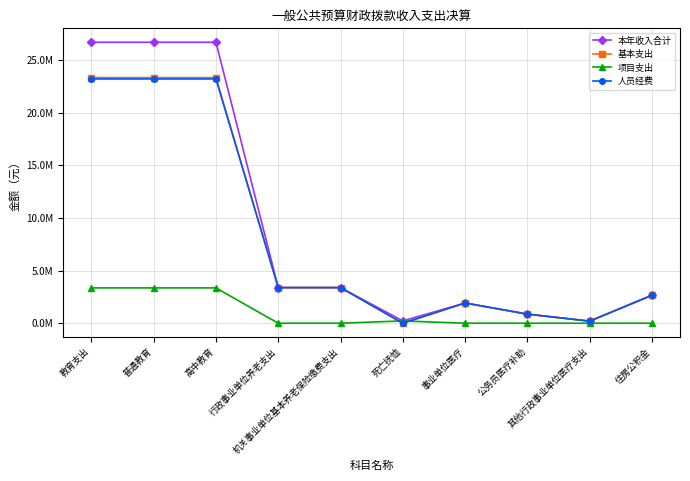

What is the difference between the maximum and minimum values in the 基本支出 series?

23324667.8